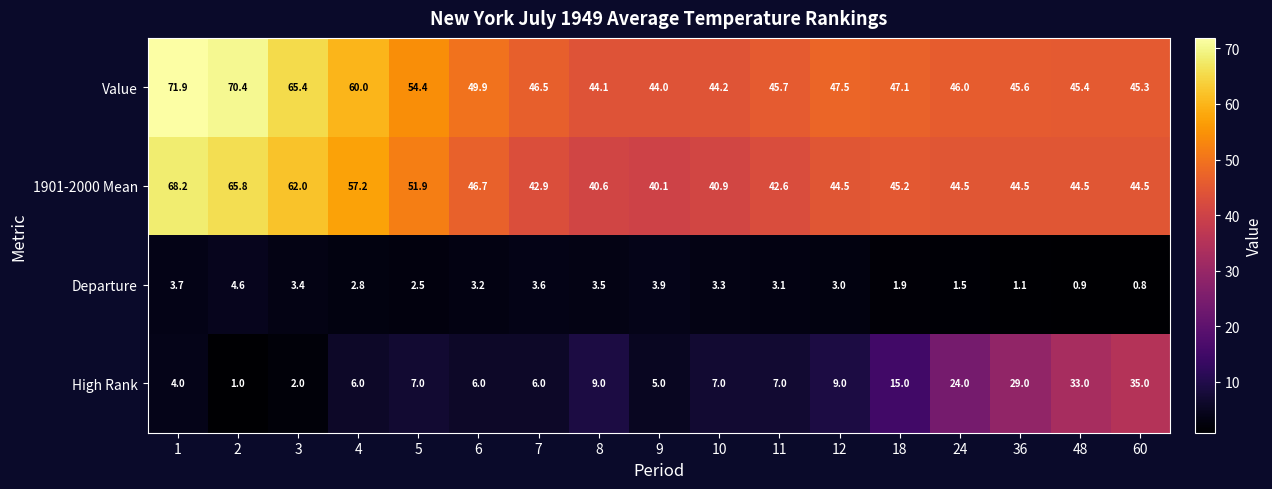

Which series has the largest total across all categories?

Value